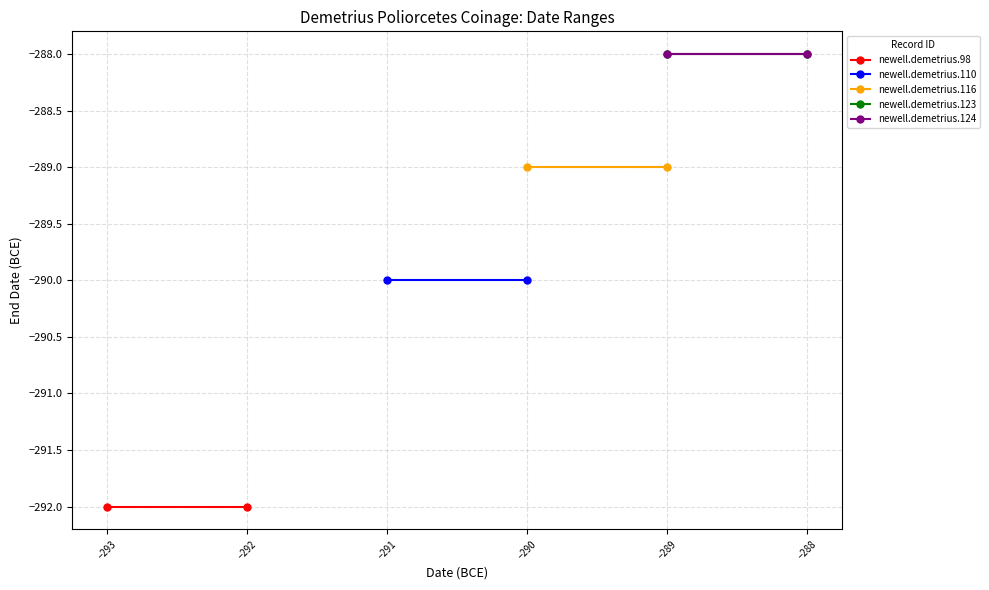

What is the value of the newell.demetrius.110 point at the 2nd from the left?

-290